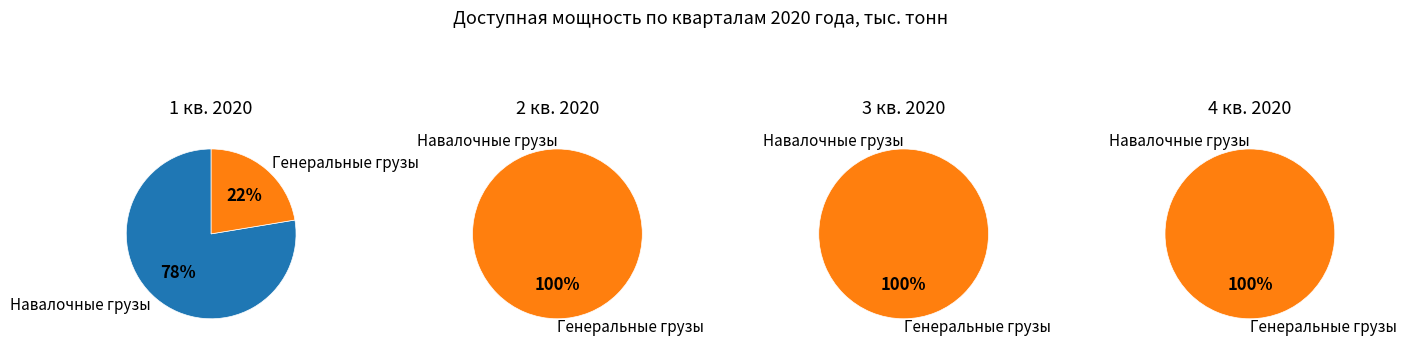

What percentage is NOT represented by 4 кв. 2020?

100.0%